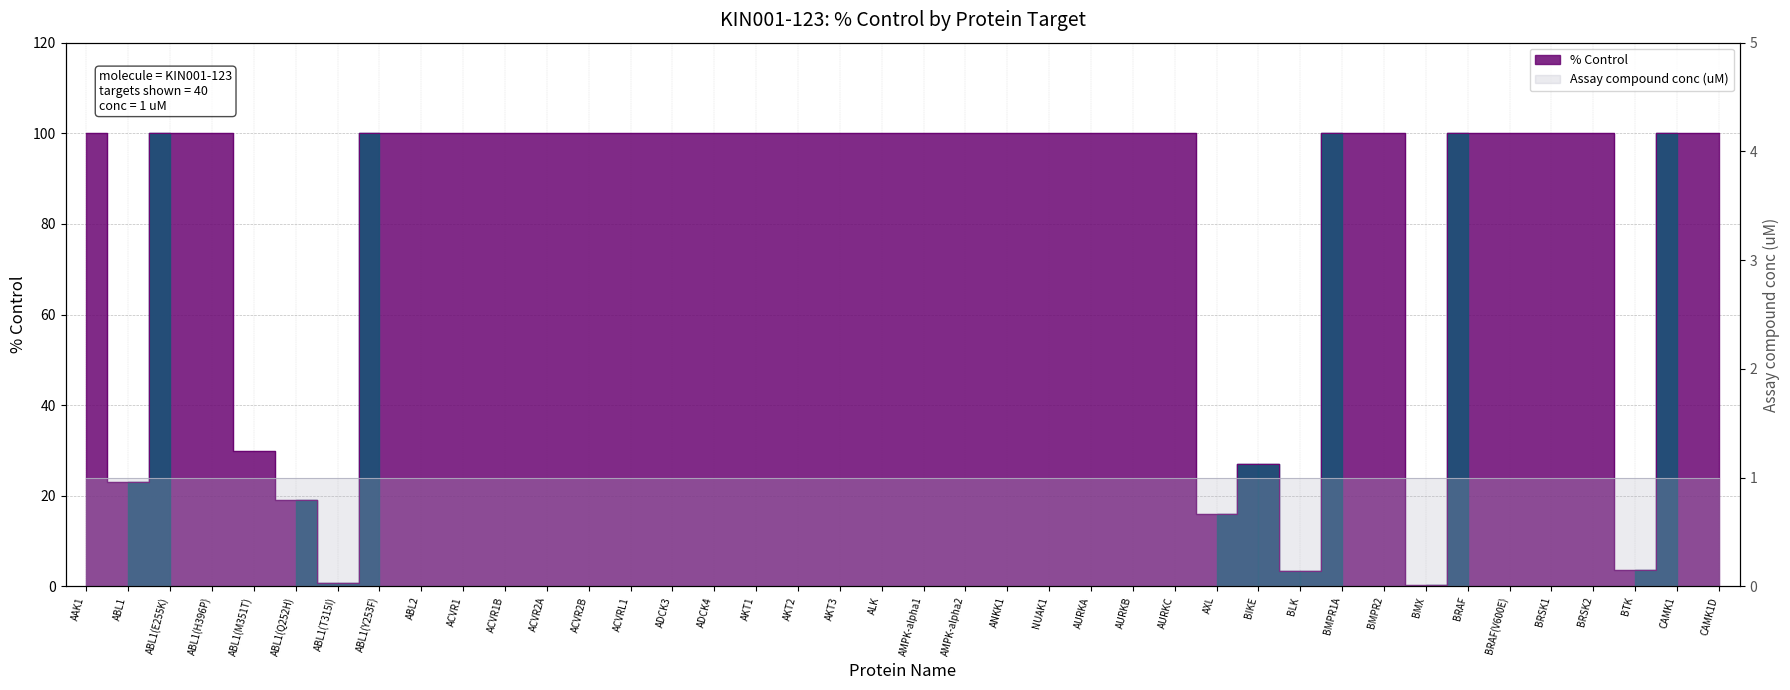

What value does the data have at AMPK-alpha2?

100.0